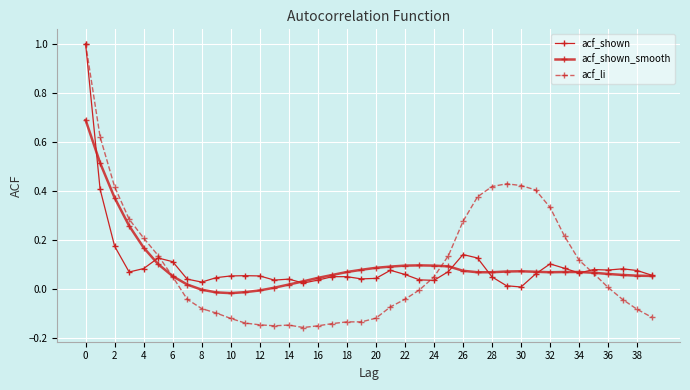

How many lines are shown in the chart?

3